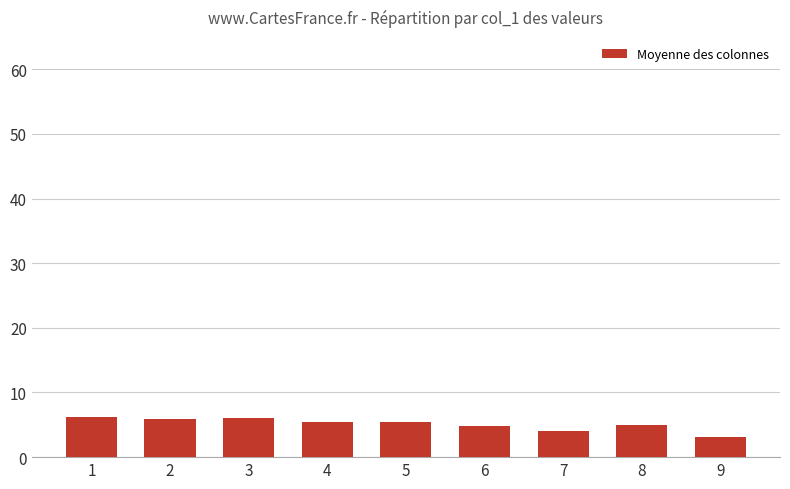

What is the minimum value shown in the chart?

3.2